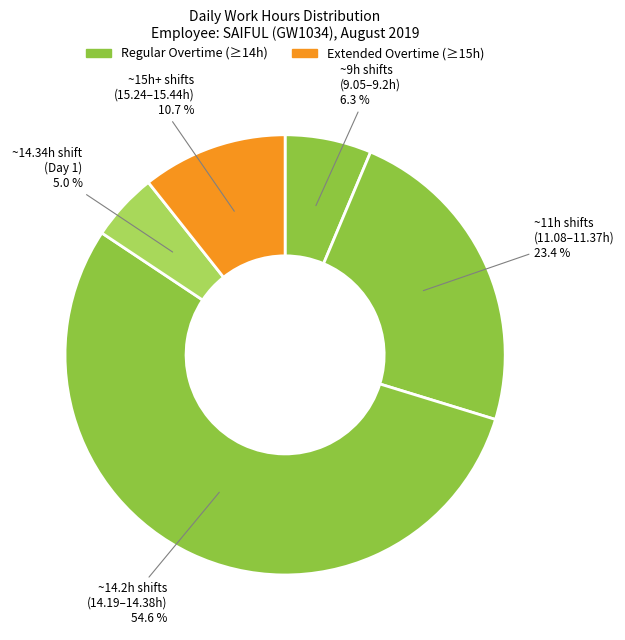

How many segments does this pie chart have?

5